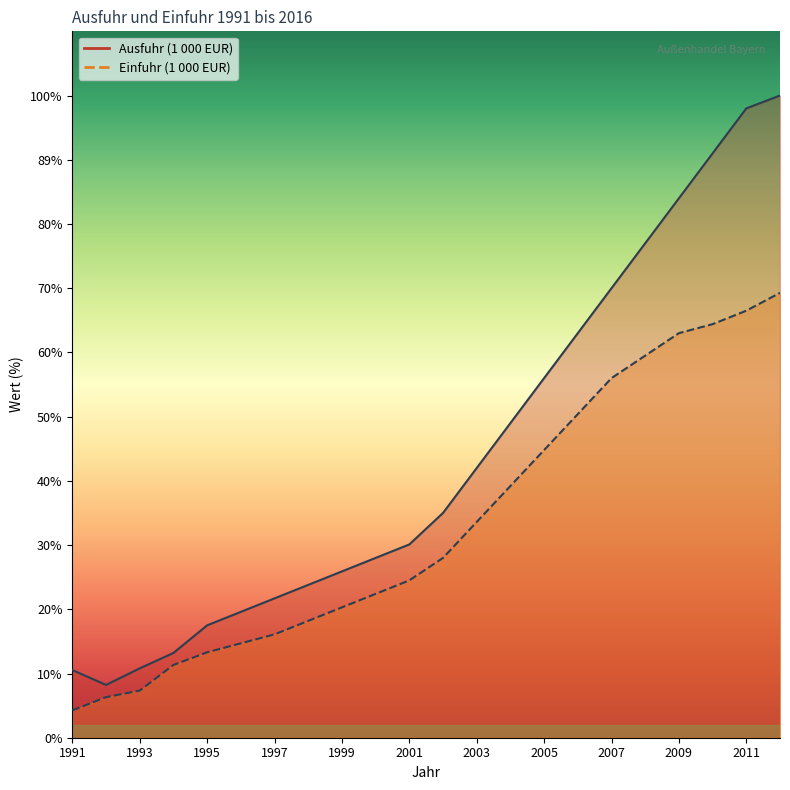

True or false: Ausfuhr (1 000 EUR) has a value of 1504898 at 1991.

True